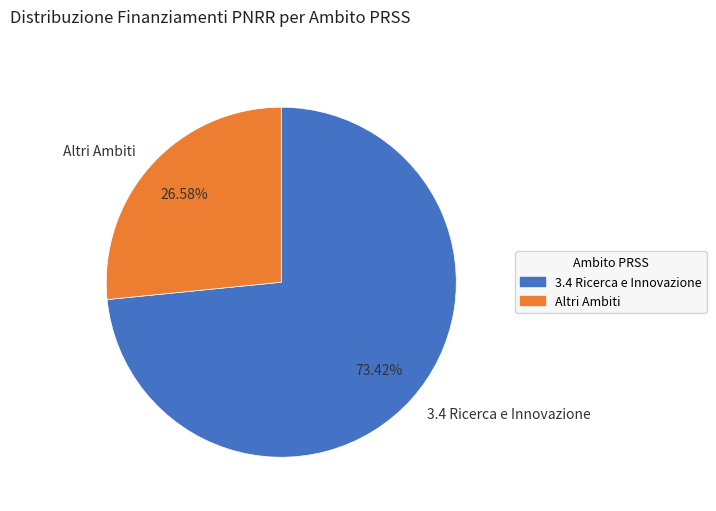

Between Altri Ambiti and 3.4 Ricerca e Innovazione, which is larger?

3.4 Ricerca e Innovazione